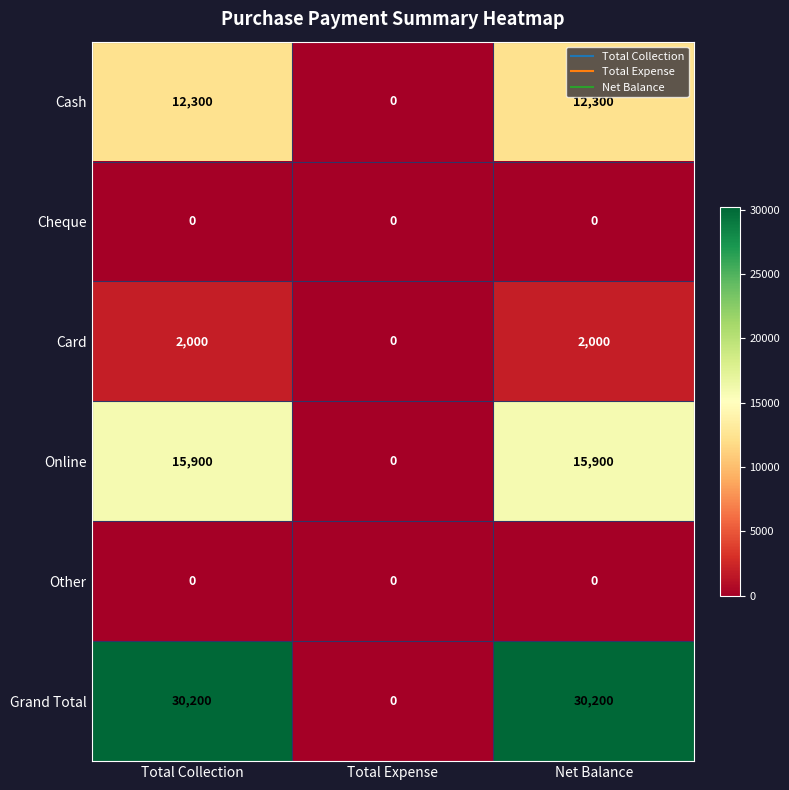

Reading left to right, extract all data points from this chart.

Cash: Total Collection=12300	Total Expense=0	Net Balance=12300
Cheque: Total Collection=0	Total Expense=0	Net Balance=0
Card: Total Collection=2000	Total Expense=0	Net Balance=2000
Online: Total Collection=15900	Total Expense=0	Net Balance=15900
Other: Total Collection=0	Total Expense=0	Net Balance=0
Grand Total: Total Collection=30200	Total Expense=0	Net Balance=30200